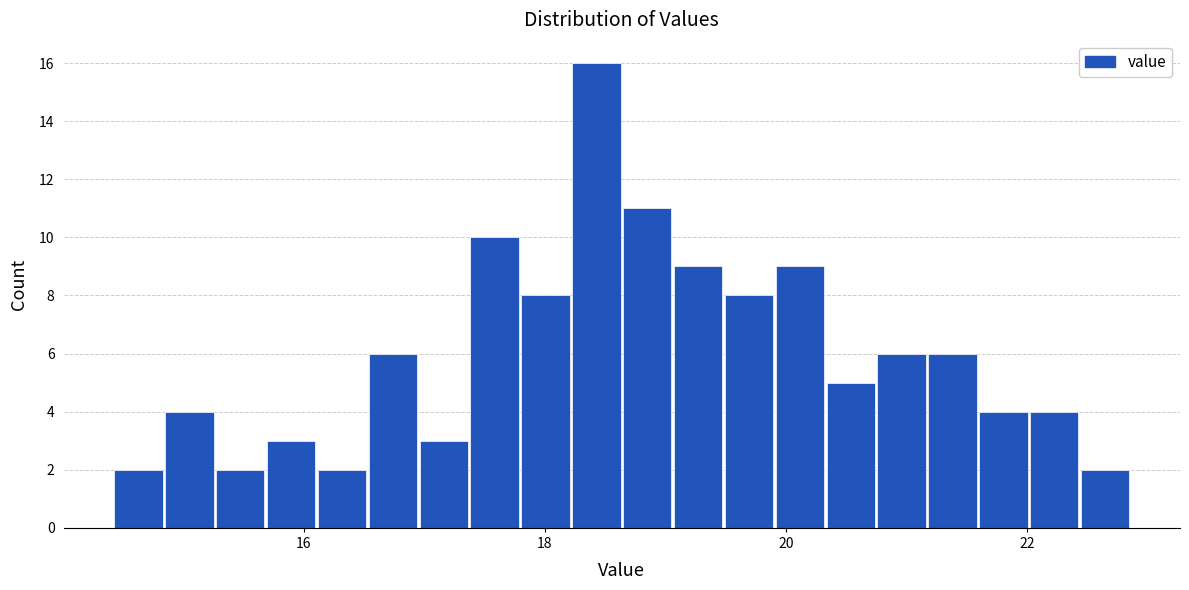

Around what value on the x-axis is the tallest bar? Give the approximate position of its centre, as read against the axis.

18.4